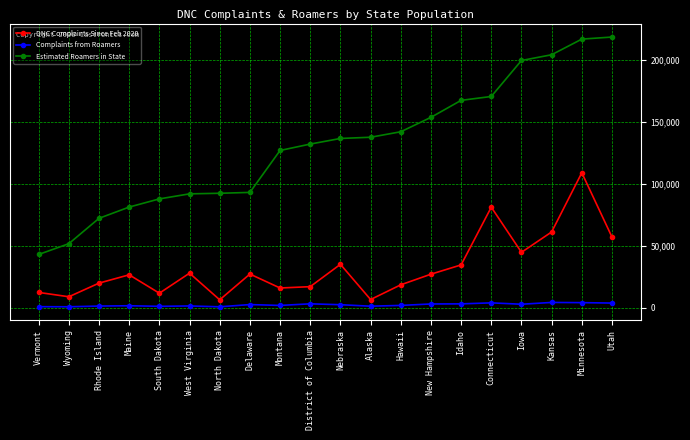

At which category does DNC Complaints Since Feb 2020 reach its first local peak?

Maine